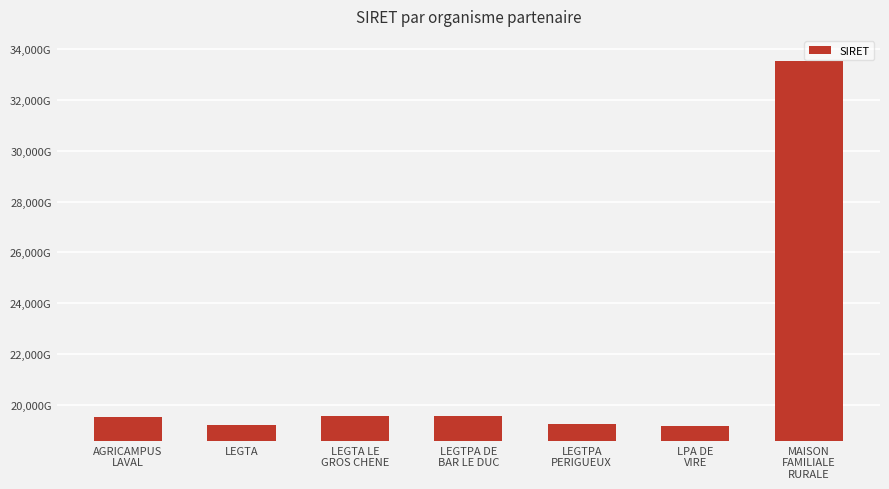

Where does the data first go above 19530081900016?

LEGTA LE
GROS CHENE